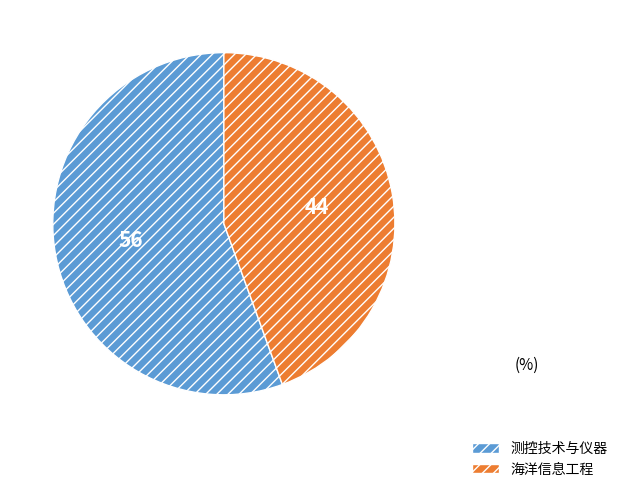

Rank the categories by value from highest to lowest.

测控技术与仪器, 海洋信息工程